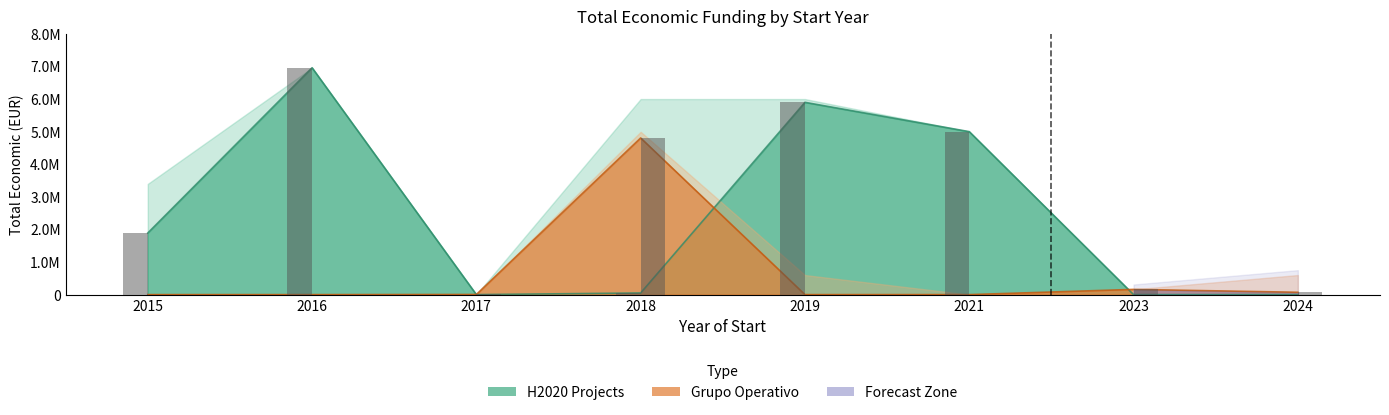

How many data points does each series have?

8